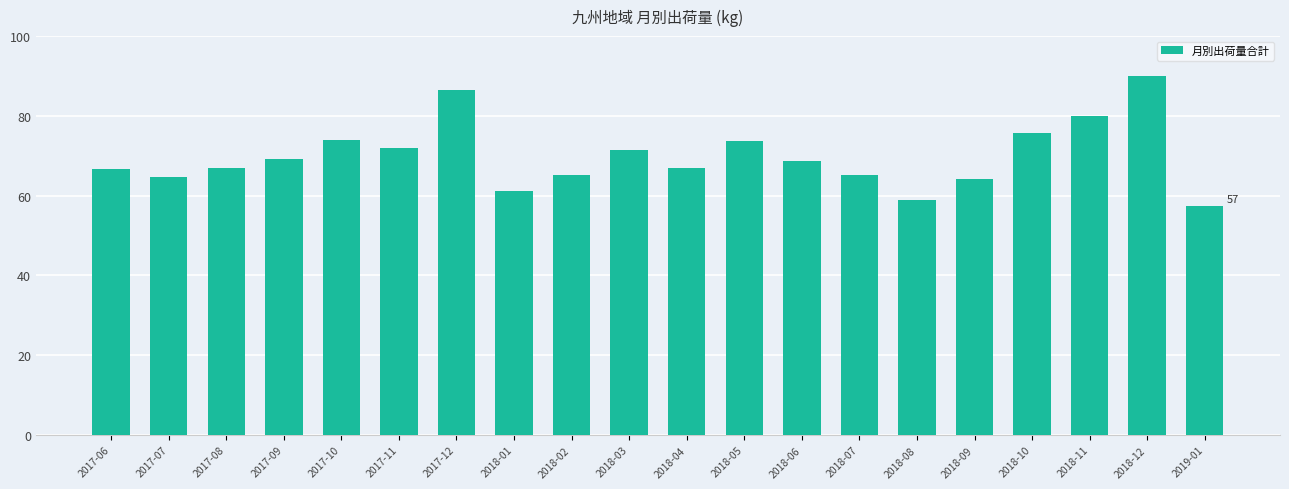

How many bars are there in total?

20